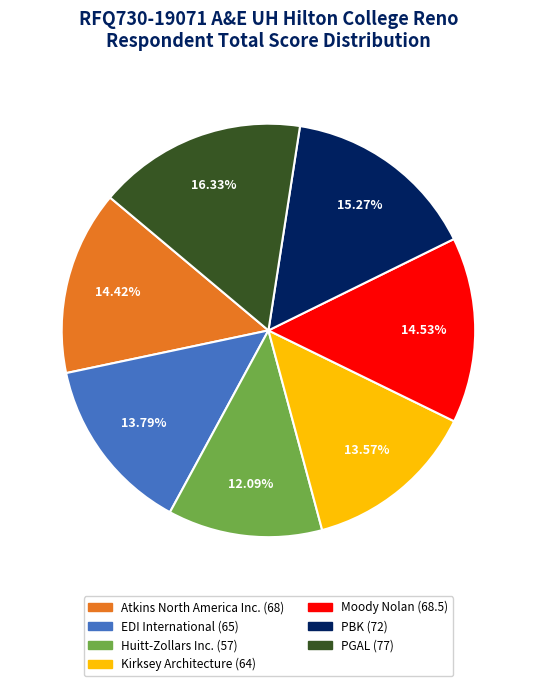

Does Huitt-Zollars Inc. represent more than half of the total?

No